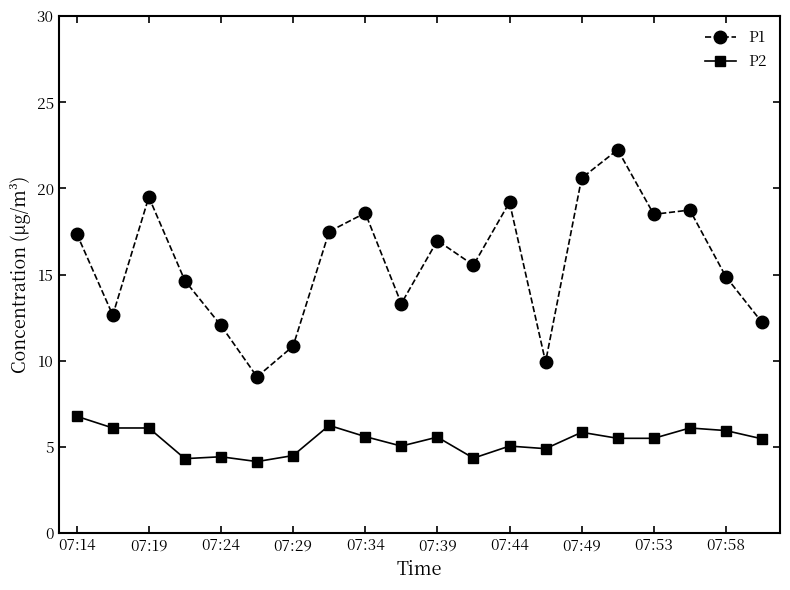

What is the difference between the maximum and minimum values in the P1 series?

13.2